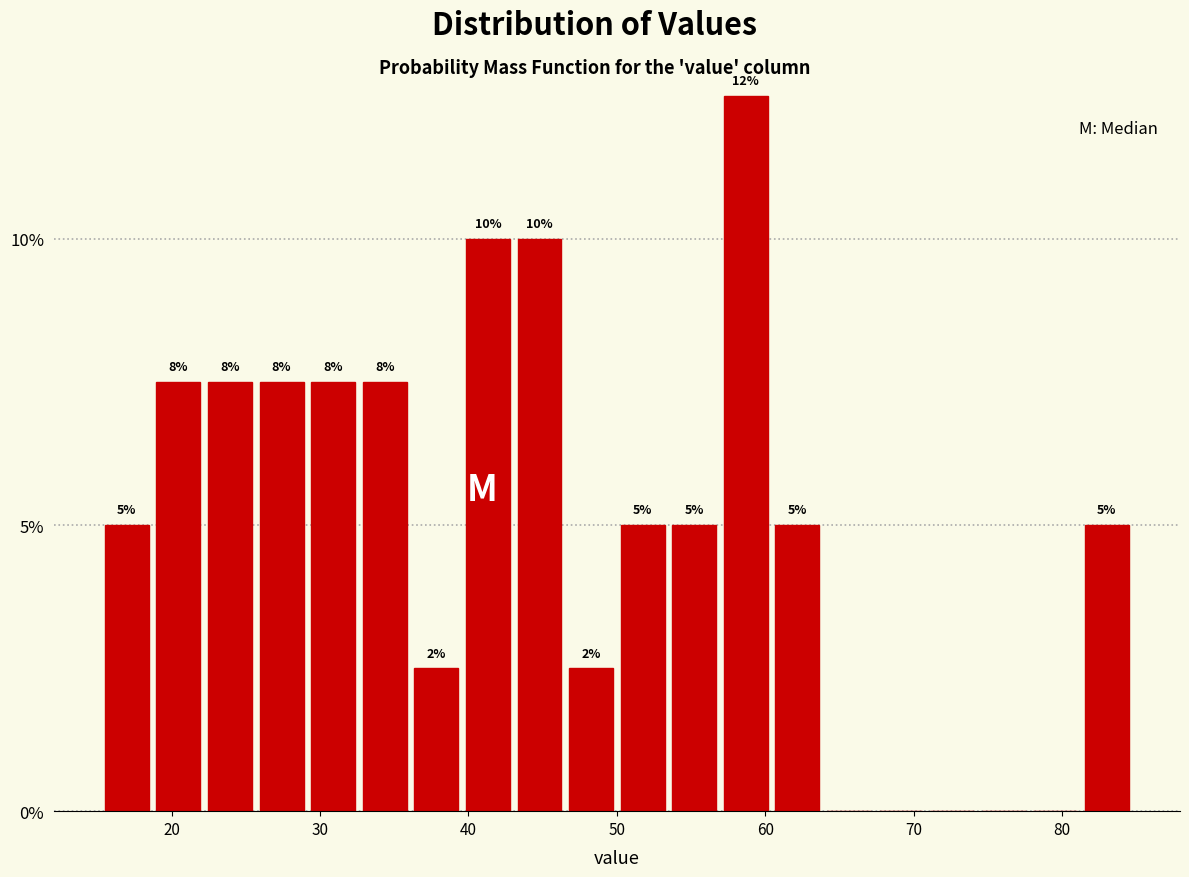

Read against the x-axis, roughly where is the centre of the tallest bar?

59